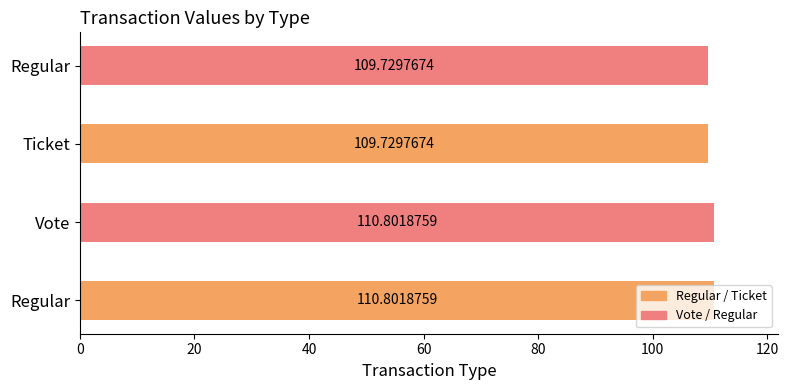

Count the number of categories in the chart.

4